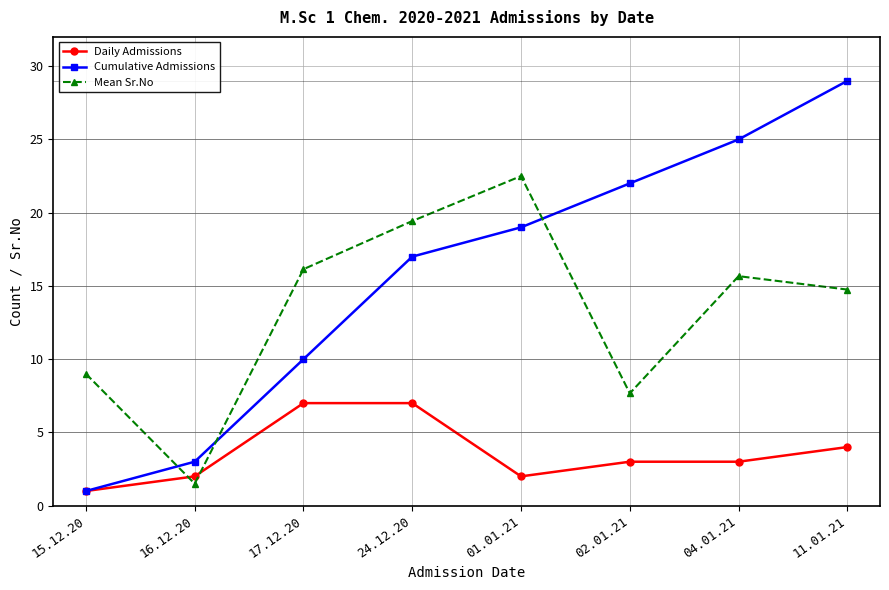

What is the total value across all series at 01.01.21?

43.5